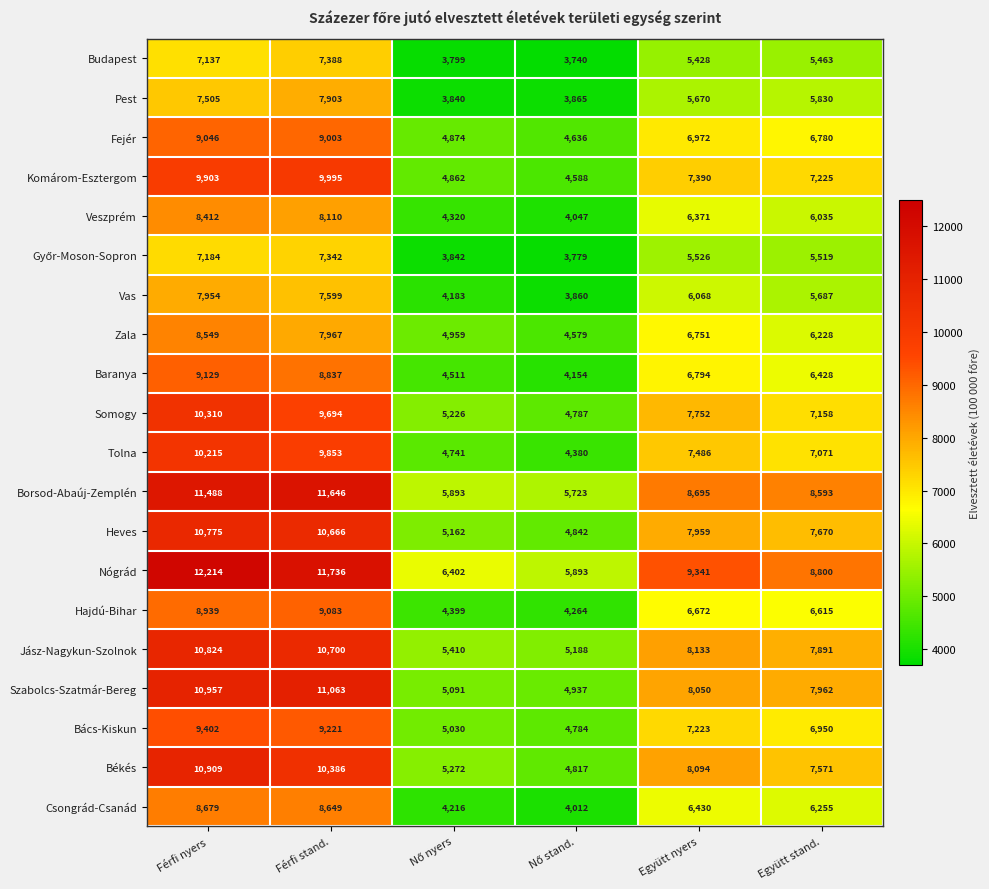

Which series has the widest spread of values?

Nógrád